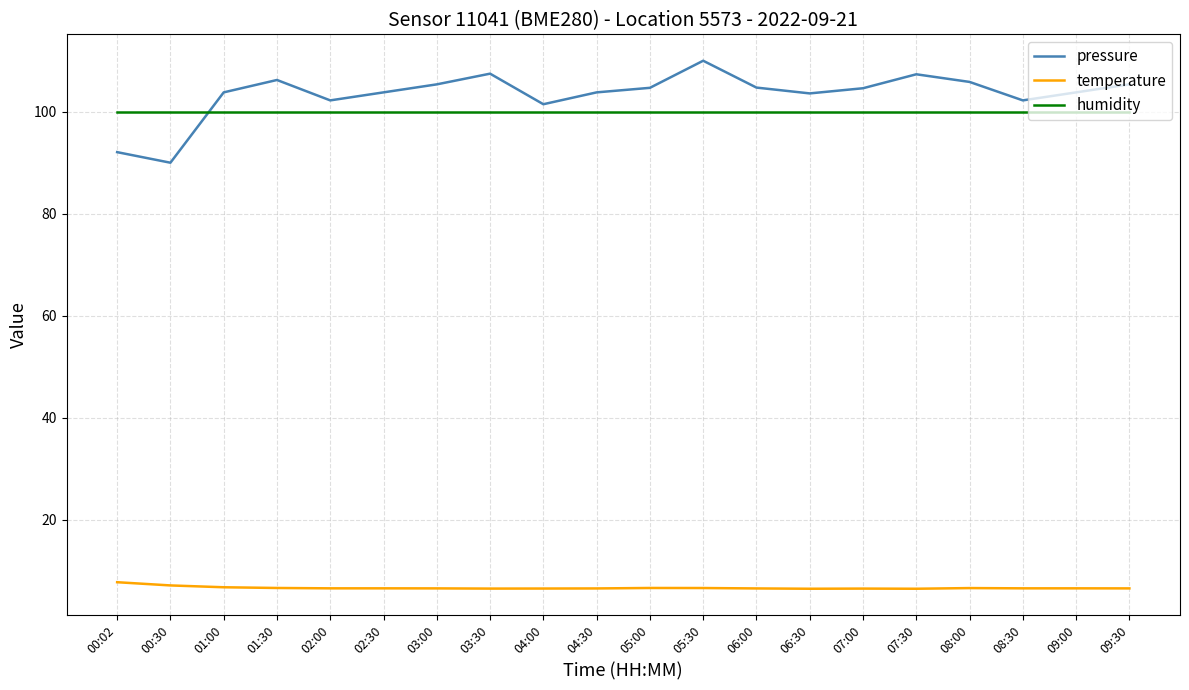

What are all the series names shown in the legend?

pressure, temperature, humidity